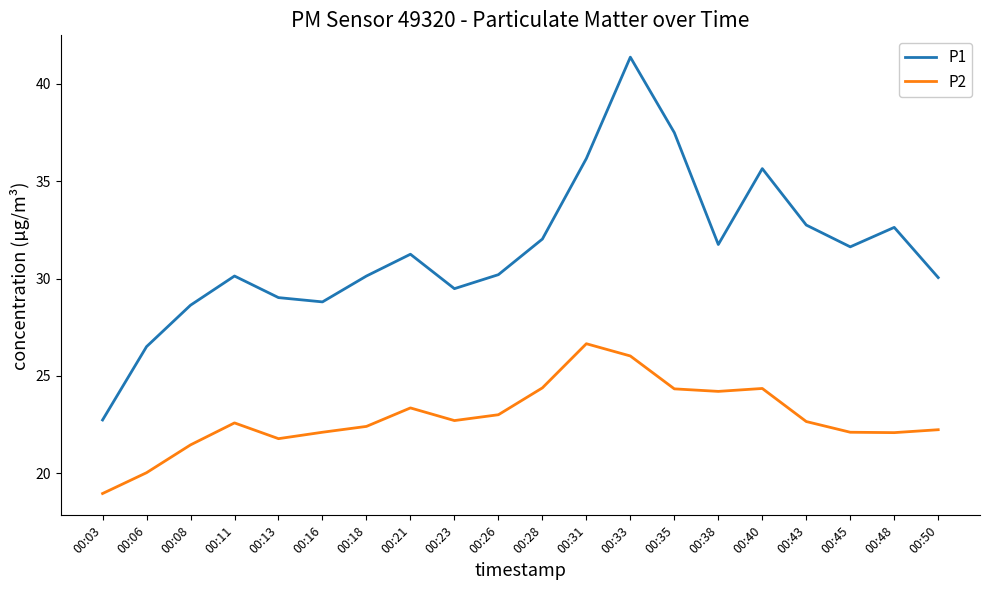

The P1 series shows 29.0 at 00:13. True or false?

True